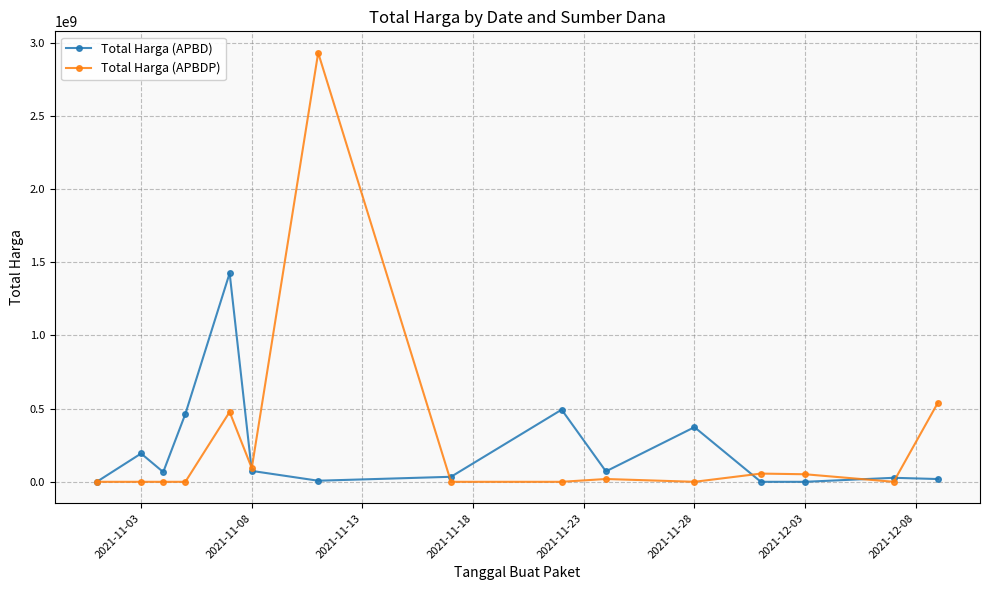

List the series in order of their peak value, lowest first.

Total Harga (APBD), Total Harga (APBDP)